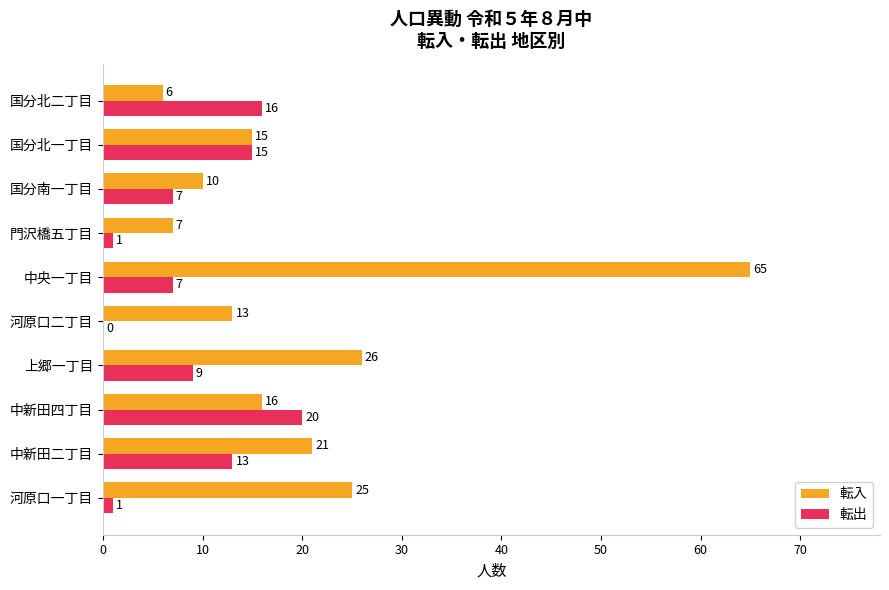

At which category is the sum across all series the highest?

中央一丁目